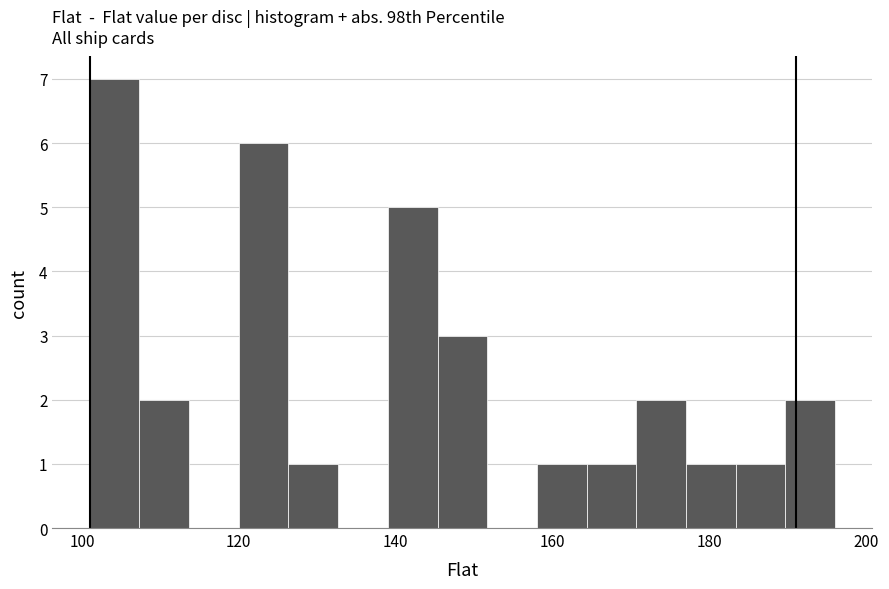

Around what value on the x-axis is the tallest bar? Give the approximate position of its centre, as read against the axis.

104